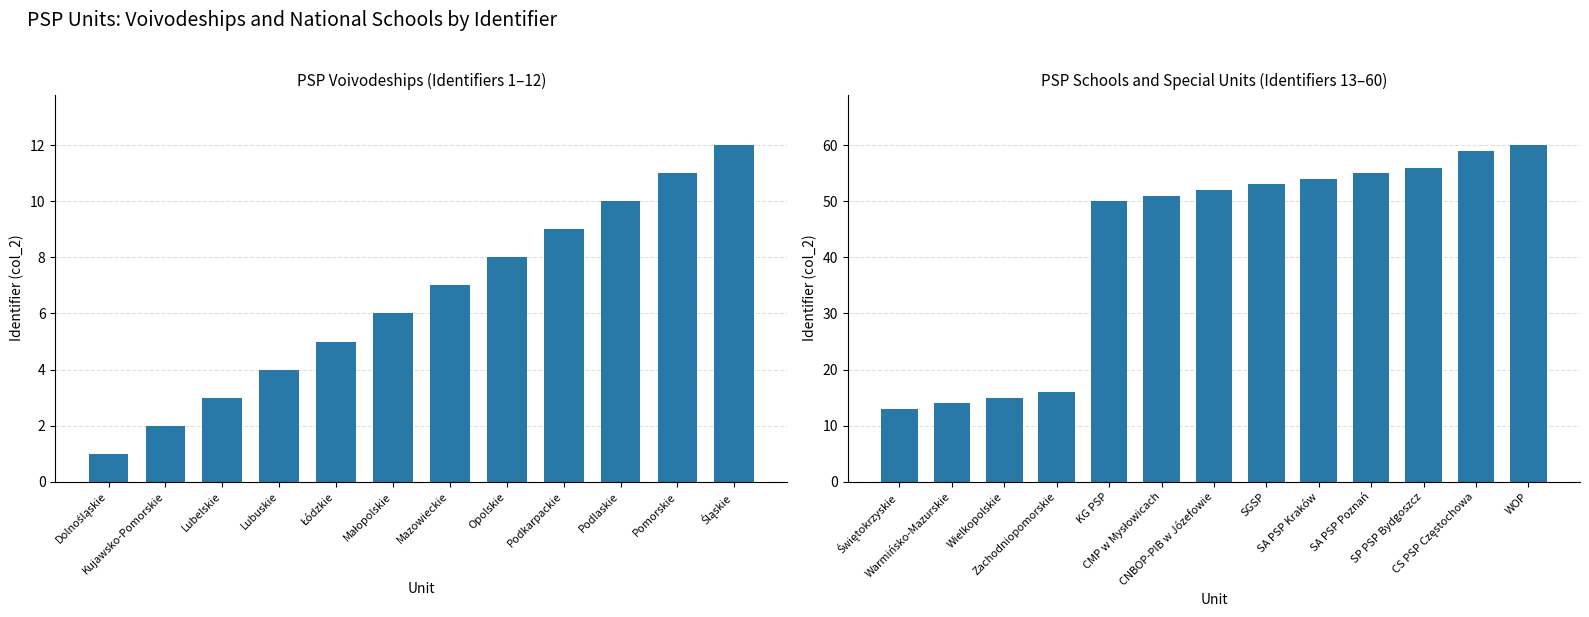

Approximately how many times larger is the value at Opolskie compared to Kujawsko-Pomorskie?

4.0